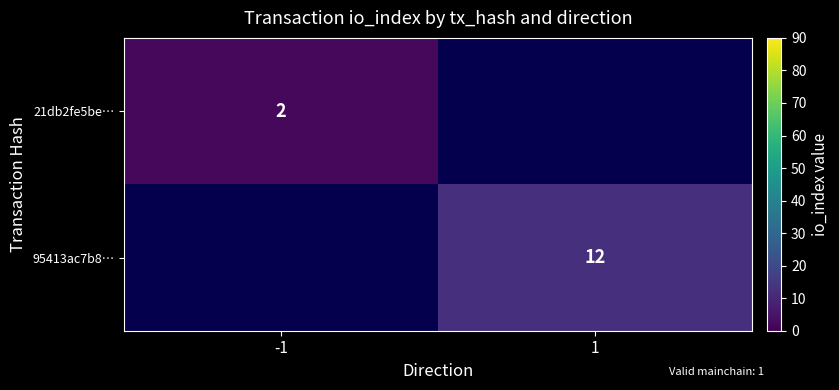

What is the greatest value displayed?

12.0